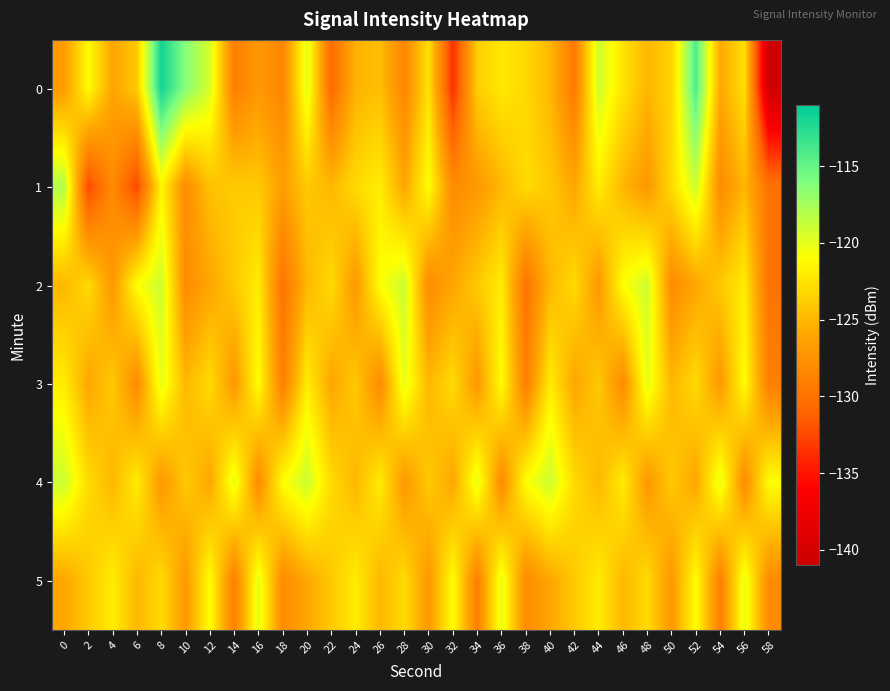

What is the greatest value displayed?

-111.8